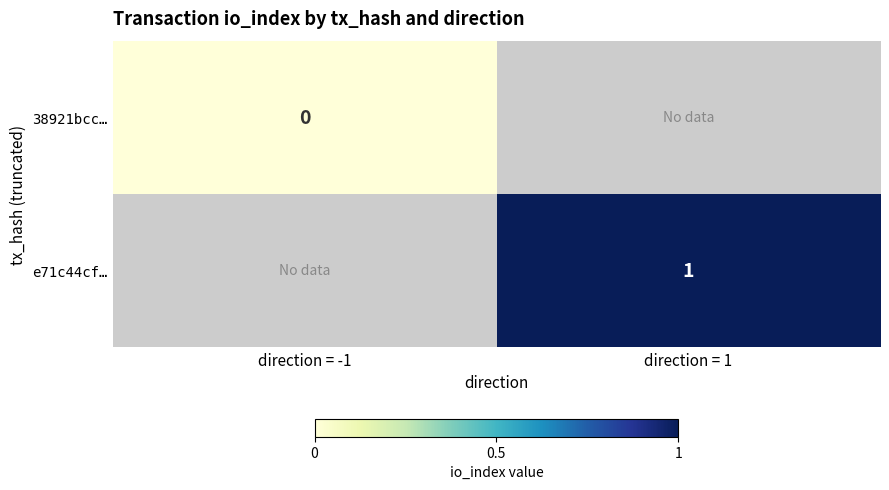

Which series has the widest spread of values?

38921bcc…